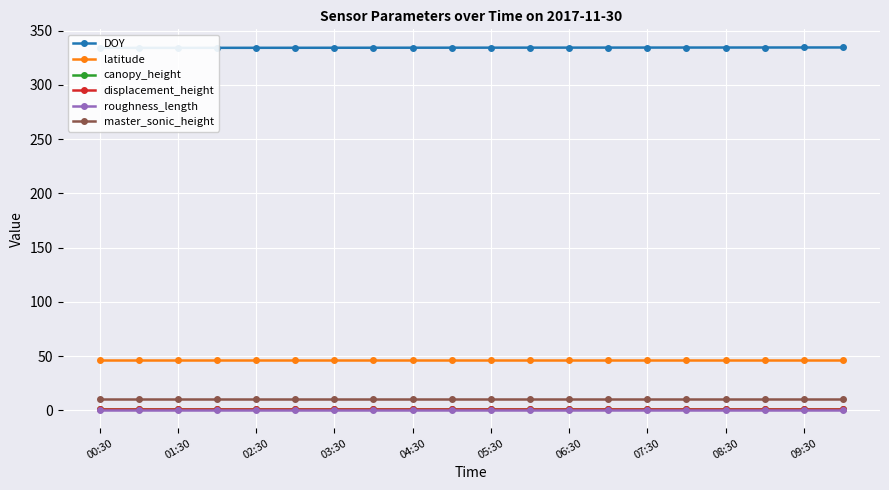

What is the maximum value shown in the chart?

334.4